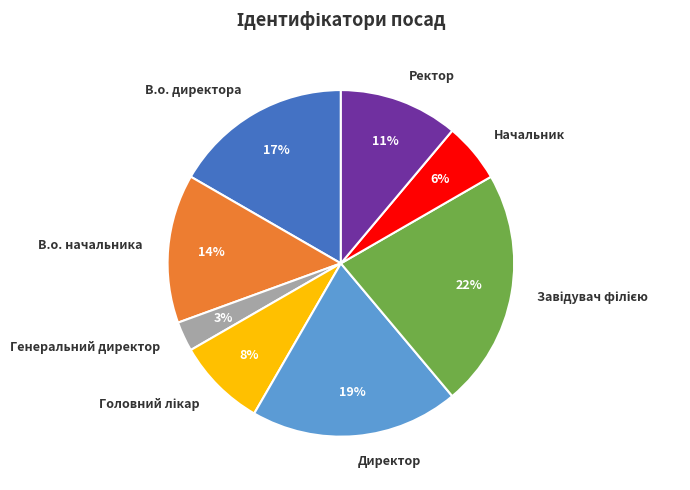

Which slice is the smallest?

Генеральний директор